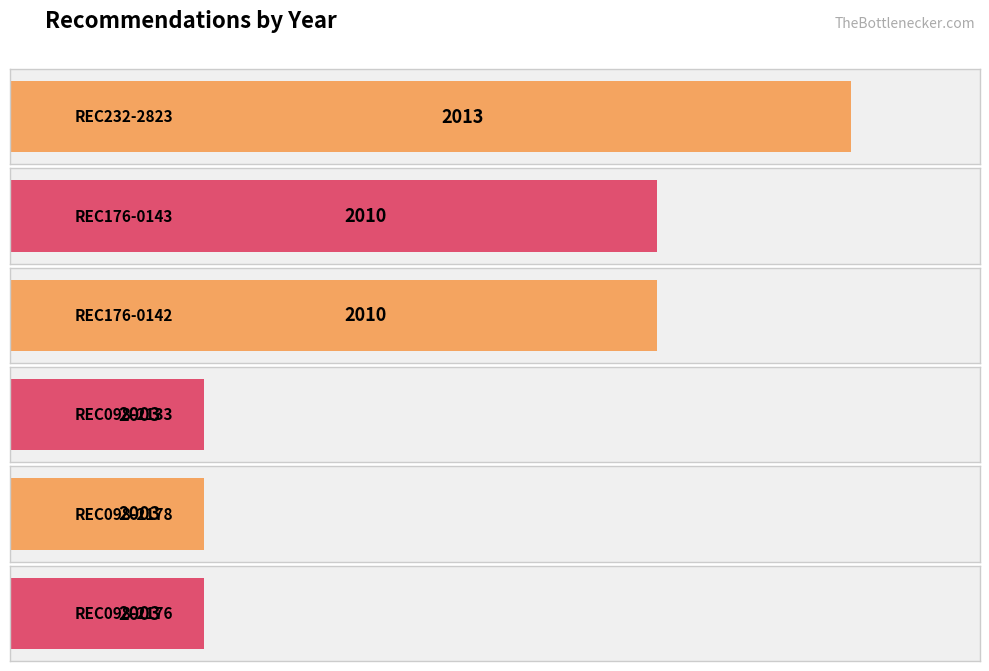

How many data points are less than 2010?

3